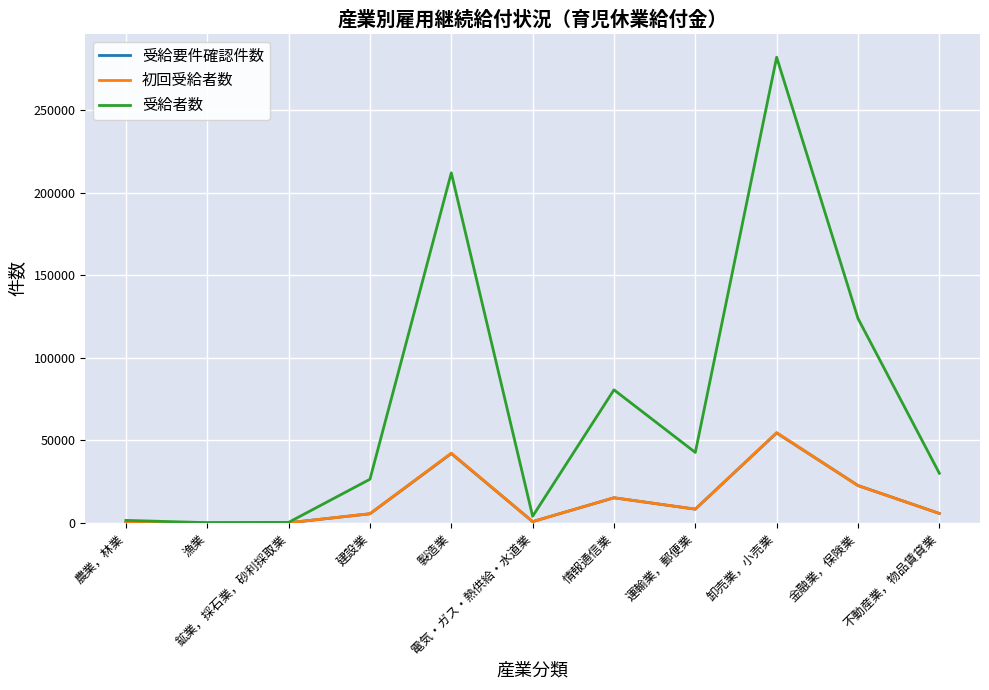

What is the total value across all series at 不動産業，物品賃貸業?

41507